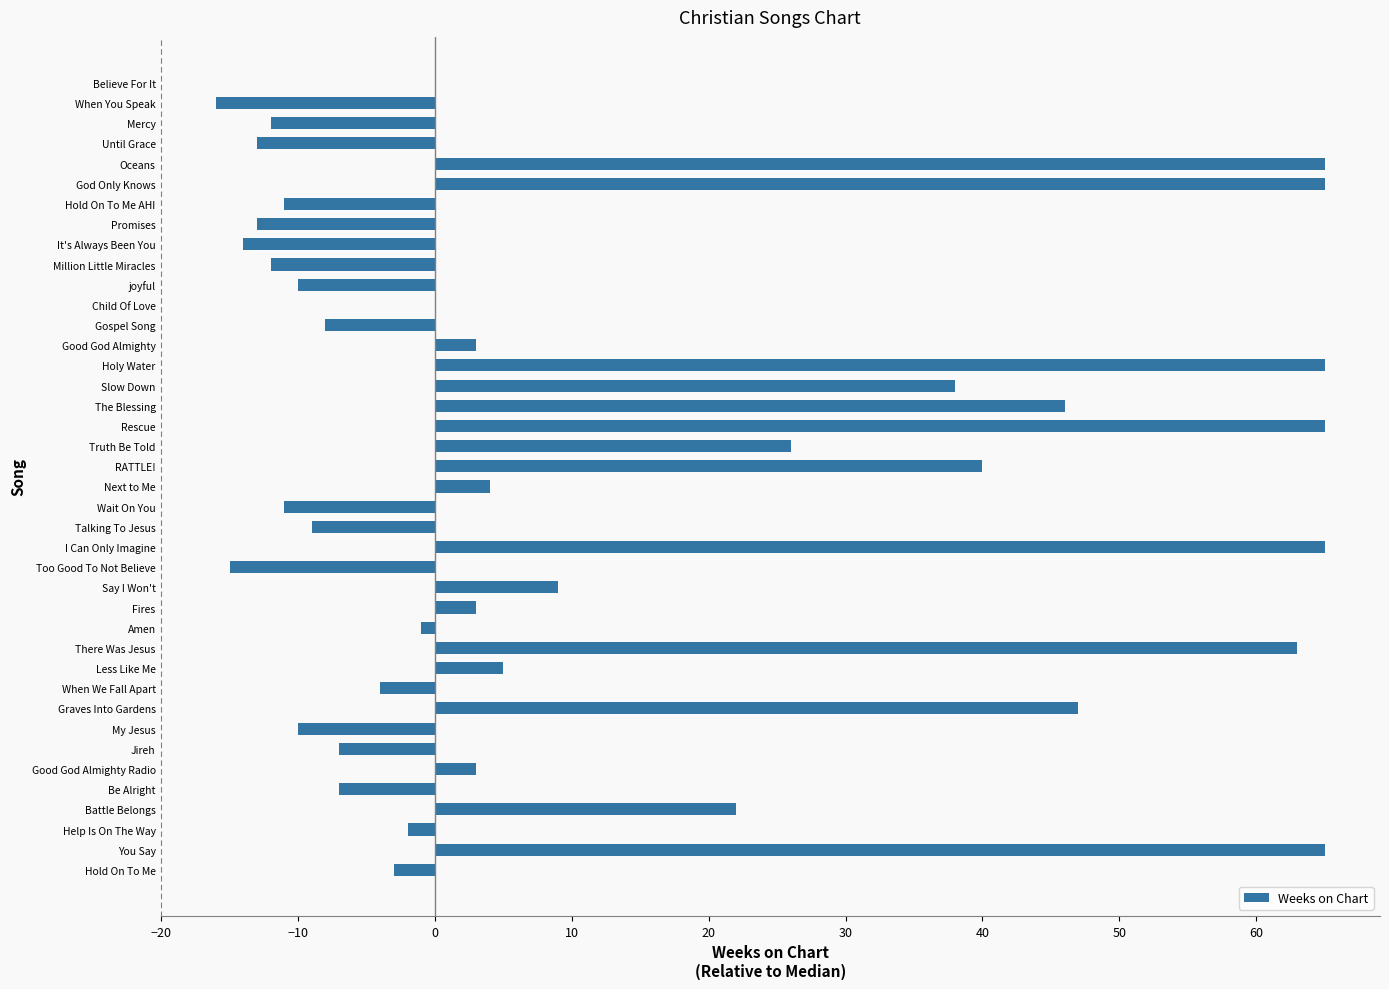

Are the bars grouped side by side (vs. stacked)?

No